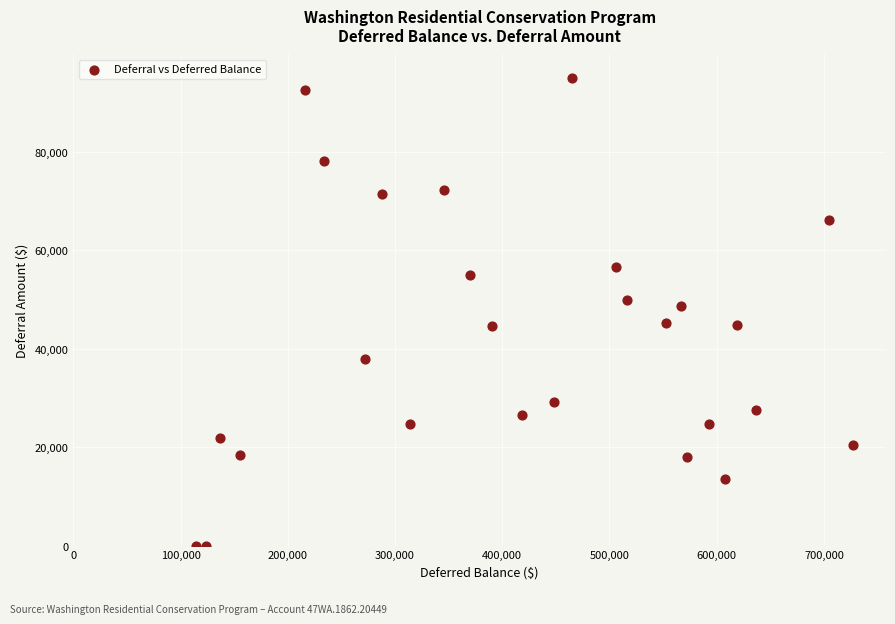

What is the range of X values (max minus min)?

612793.2